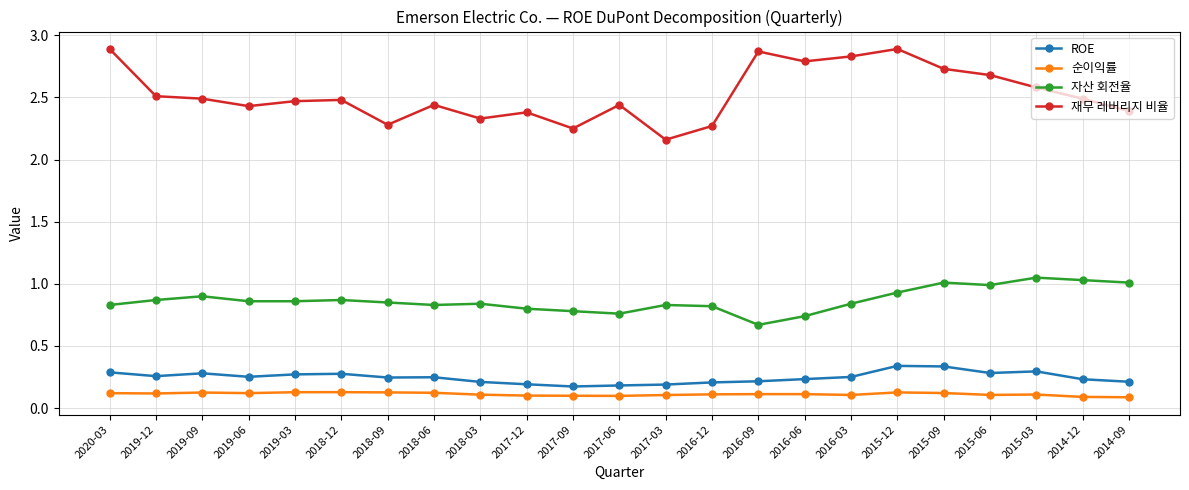

Which series has the widest spread of values?

재무 레버리지 비율